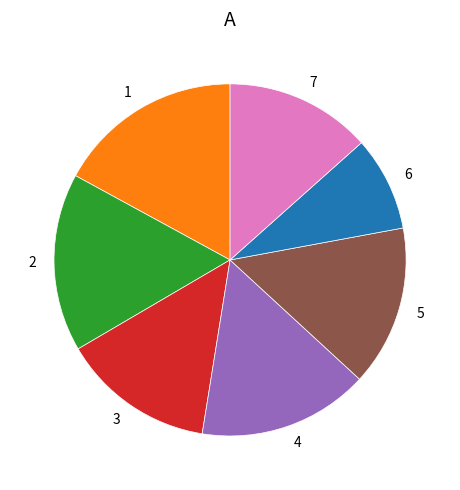

Is there any slice that represents more than half of the pie?

No